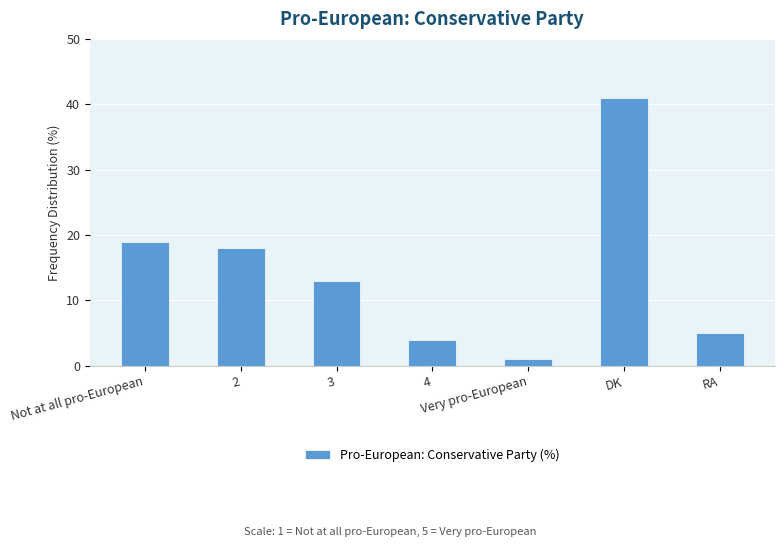

True or false: the data shows 1 at Very pro-European.

True